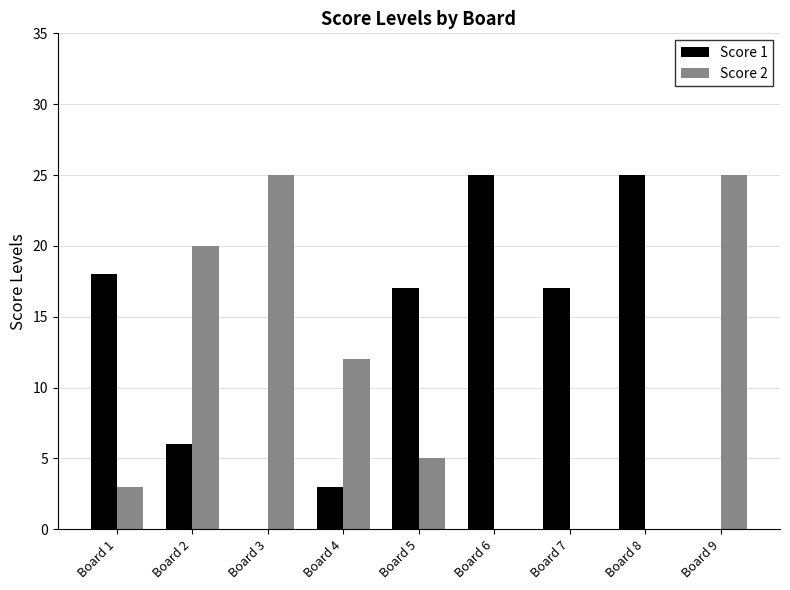

Reading left to right, transcribe all the data shown in this chart.

Score 1: 18	6	0	3	17	25	17	25	0
Score 2: 3	20	25	12	5	0	0	0	25